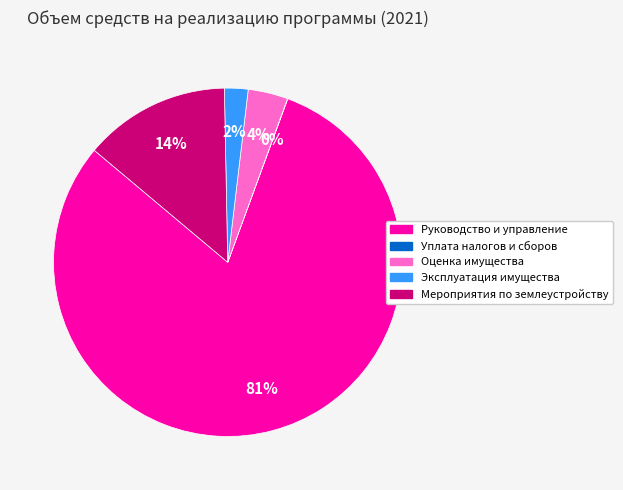

What percentage is the Мероприятия по землеустройству slice, to the nearest percent?

14%